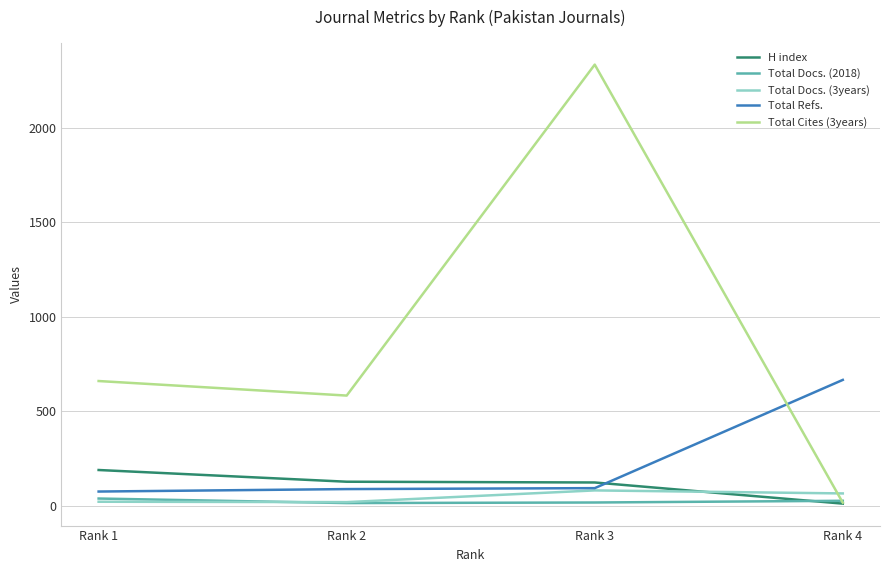

Which series has the largest range (max minus min)?

Total Cites (3years)